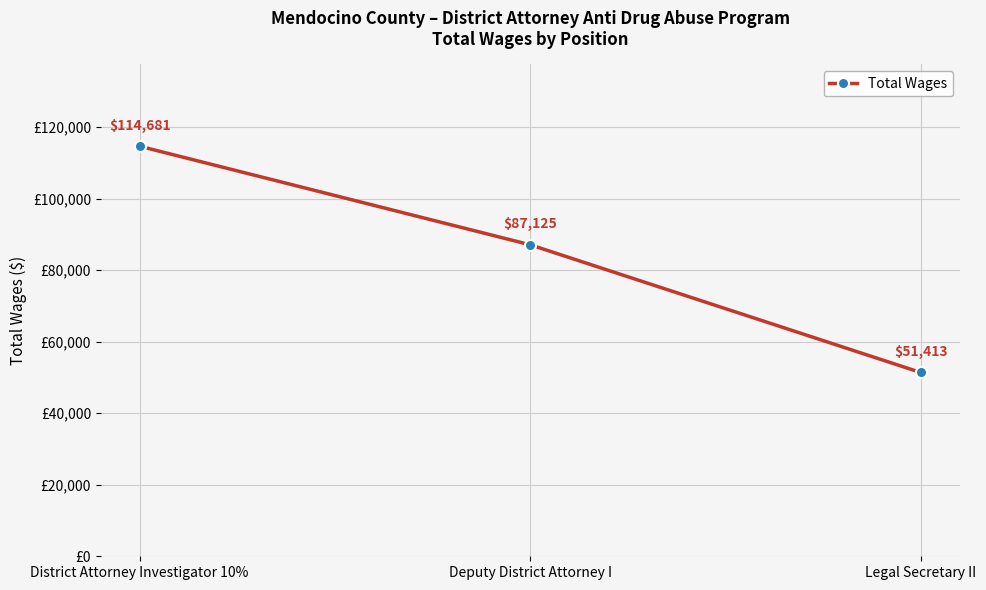

Reading right to left, what are all the values shown in this chart?

Legal Secretary II=51413	Deputy District Attorney I=87125	District Attorney Investigator 10%=114681